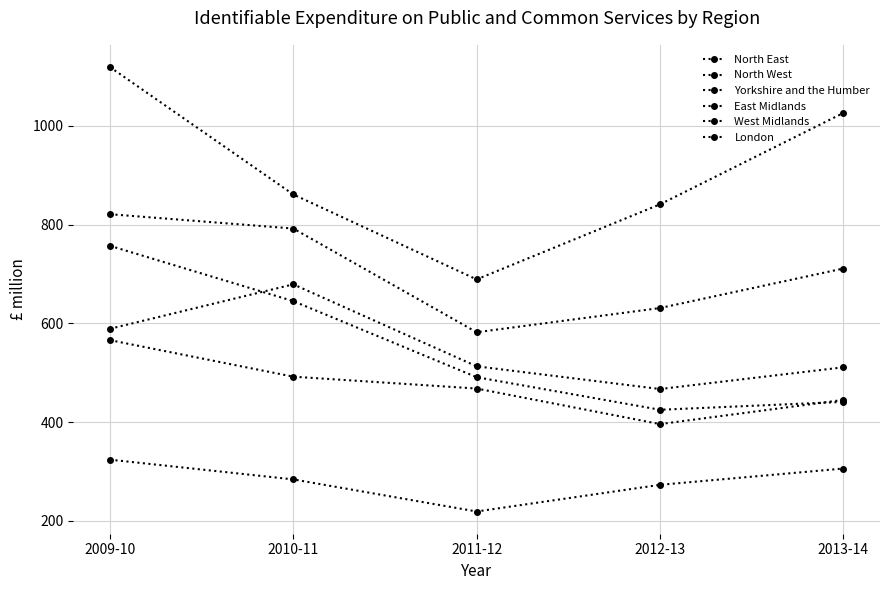

List the series in order of their peak value, lowest first.

North East, Yorkshire and the Humber, East Midlands, West Midlands, North West, London